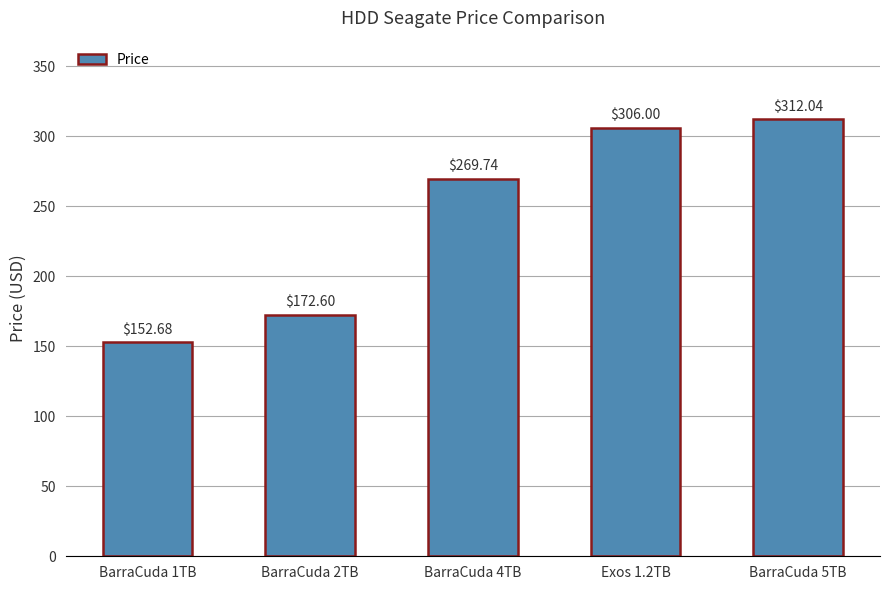

How many bars are there in total?

5